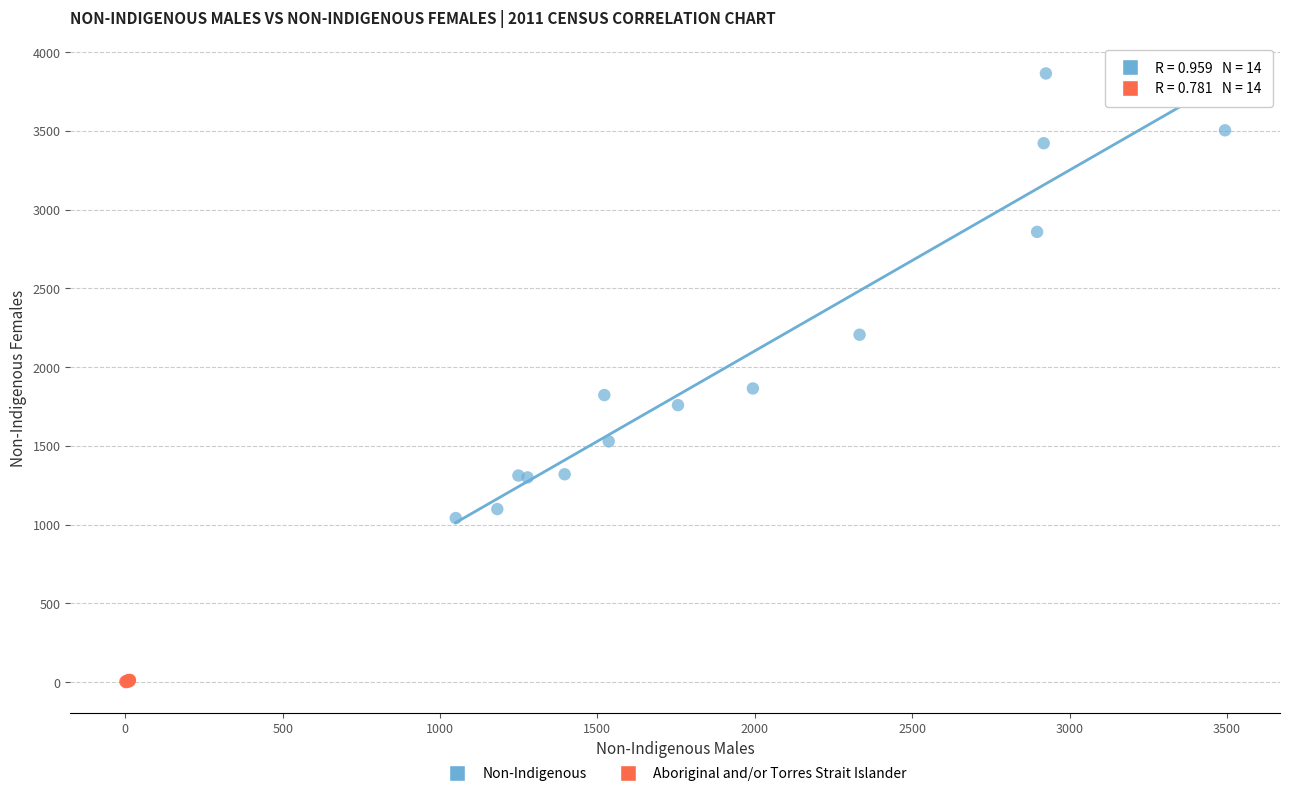

Which series reaches the maximum Y coordinate?

Non-Indigenous